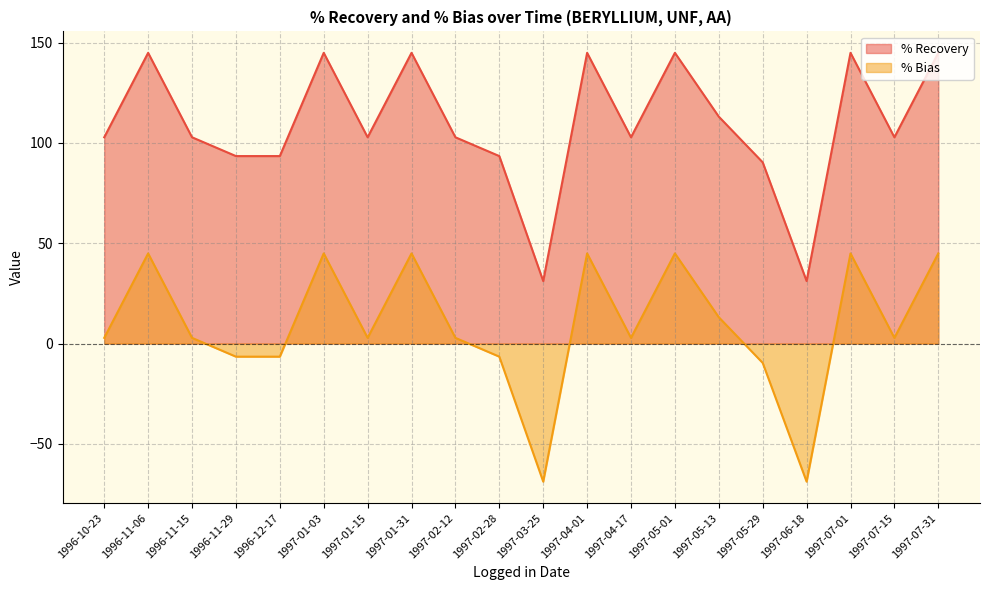

What value does the % Recovery series have at 1996-12-17?

93.5